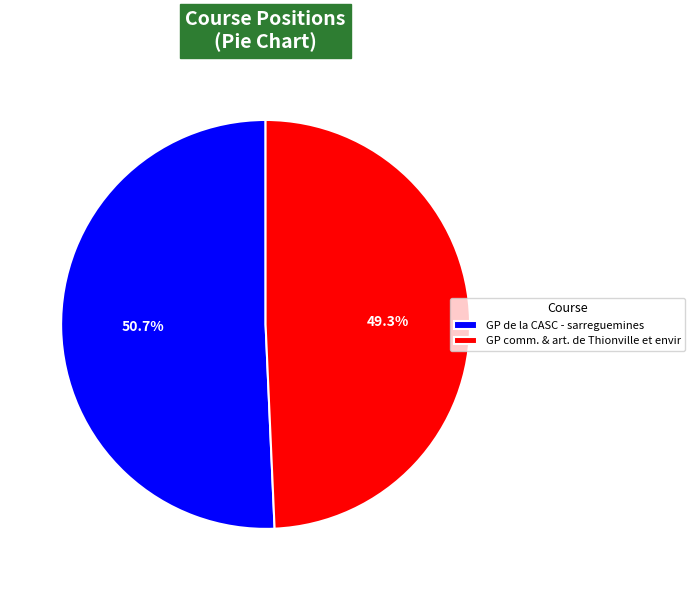

The GP comm. & art. de Thionville et envir slice represents 56% of the pie. True or false?

False